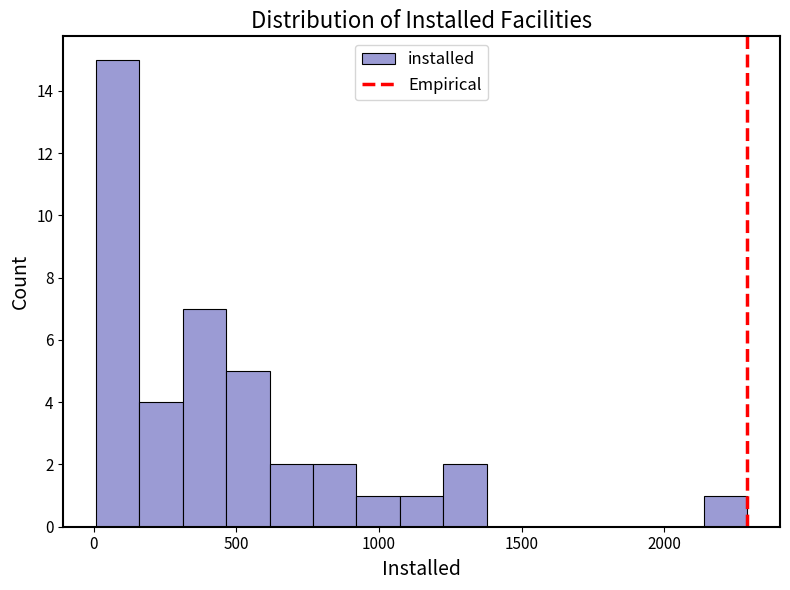

Around what value on the x-axis is the tallest bar? Give the approximate position of its centre, as read against the axis.

100